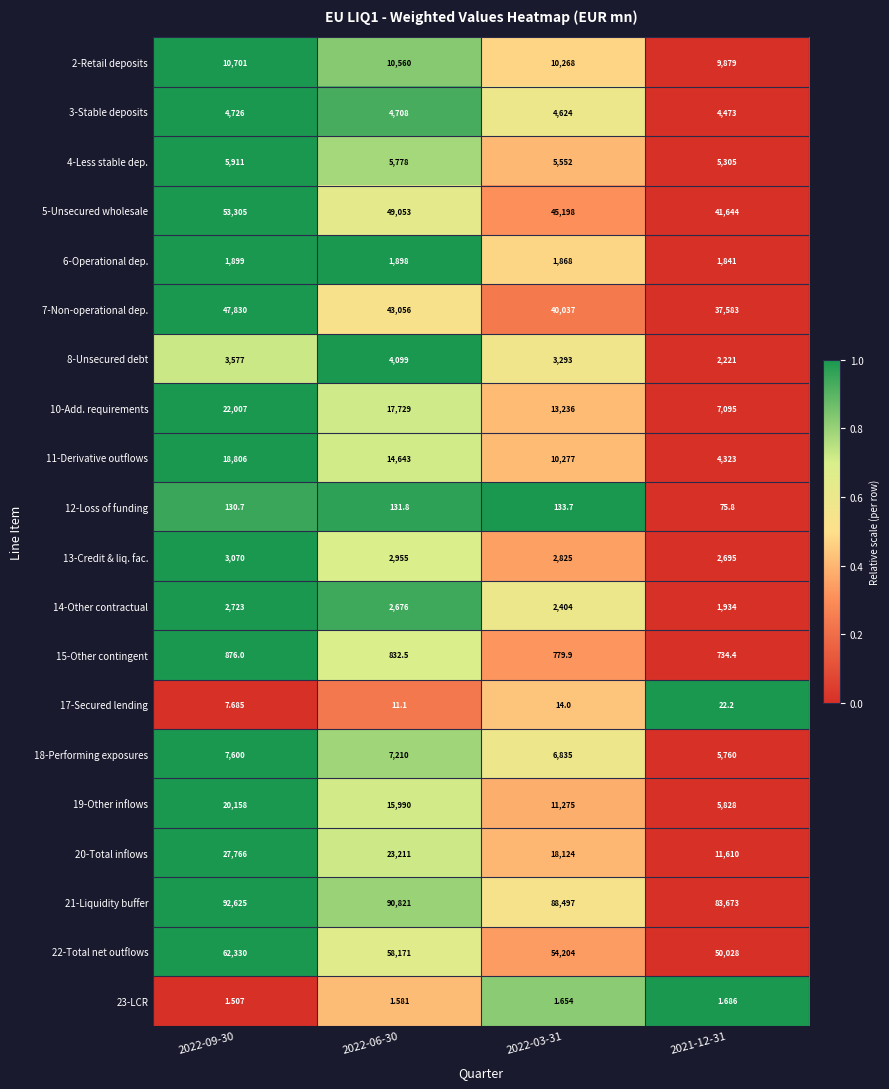

At which category is the sum across all series the highest?

2022-09-30